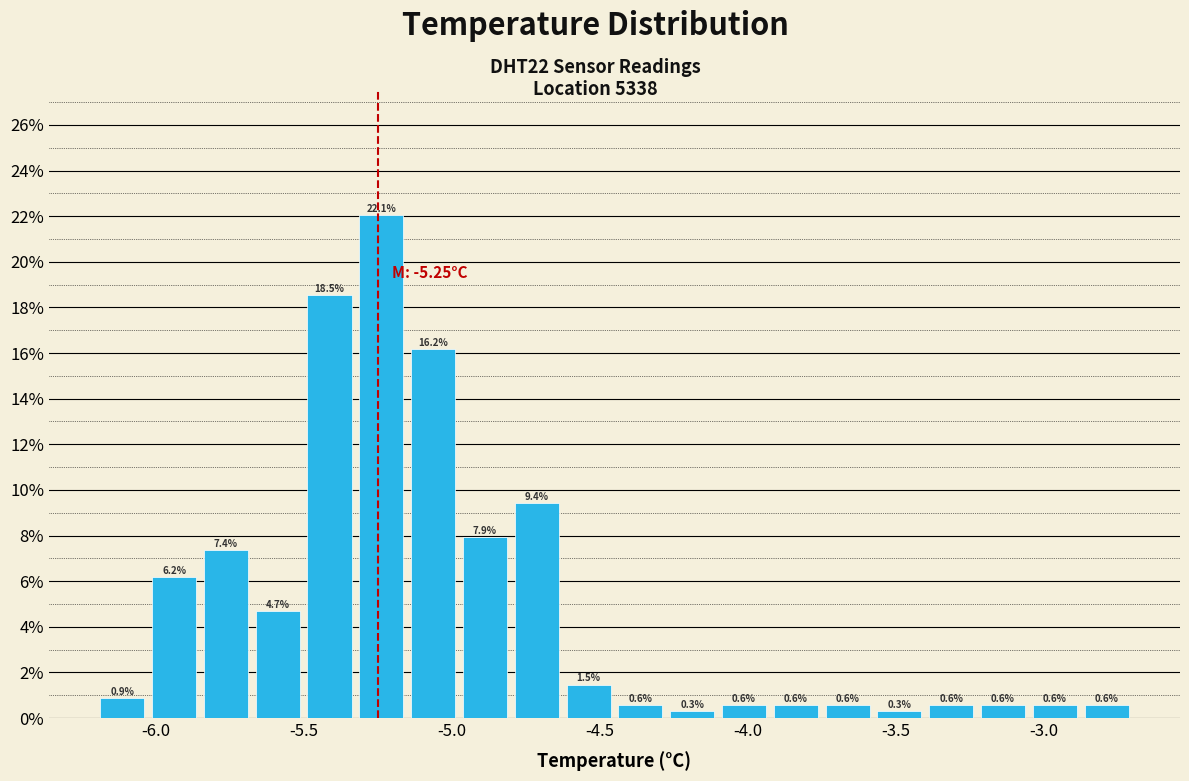

Read against the x-axis, roughly where is the centre of the tallest bar?

-5.25